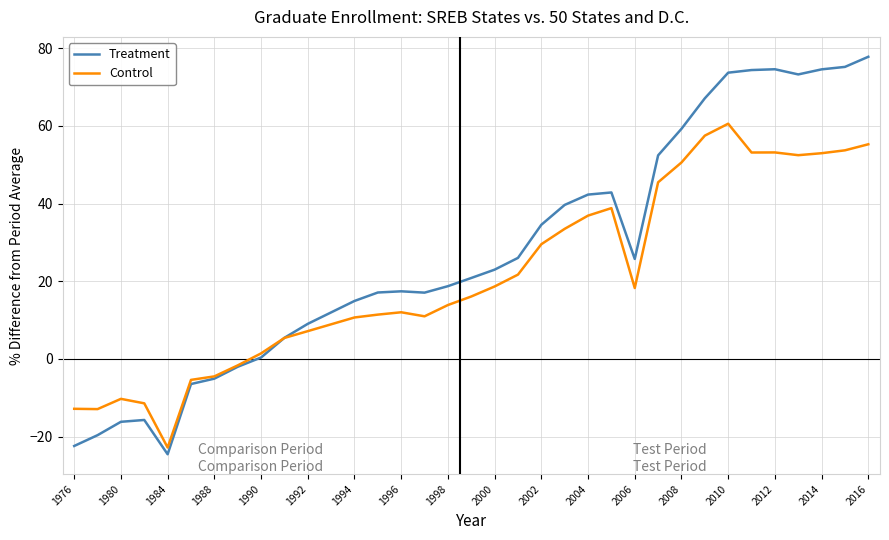

How many lines are shown in the chart?

2